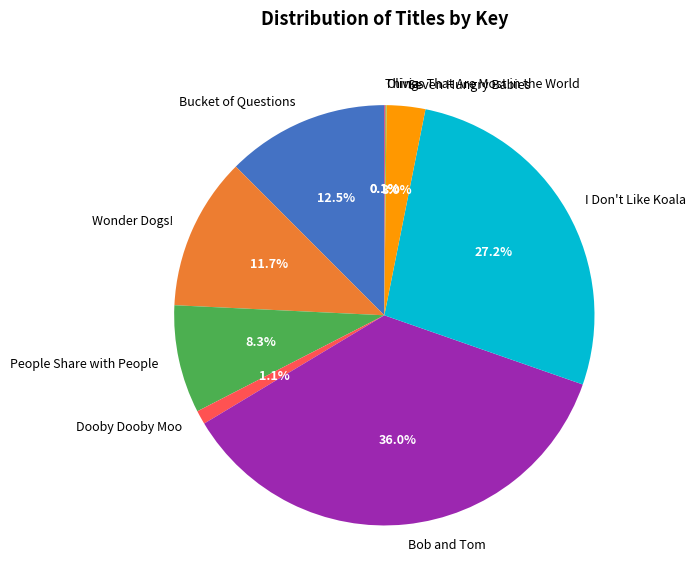

Does Wonder Dogs! account for over 50% of the chart?

No